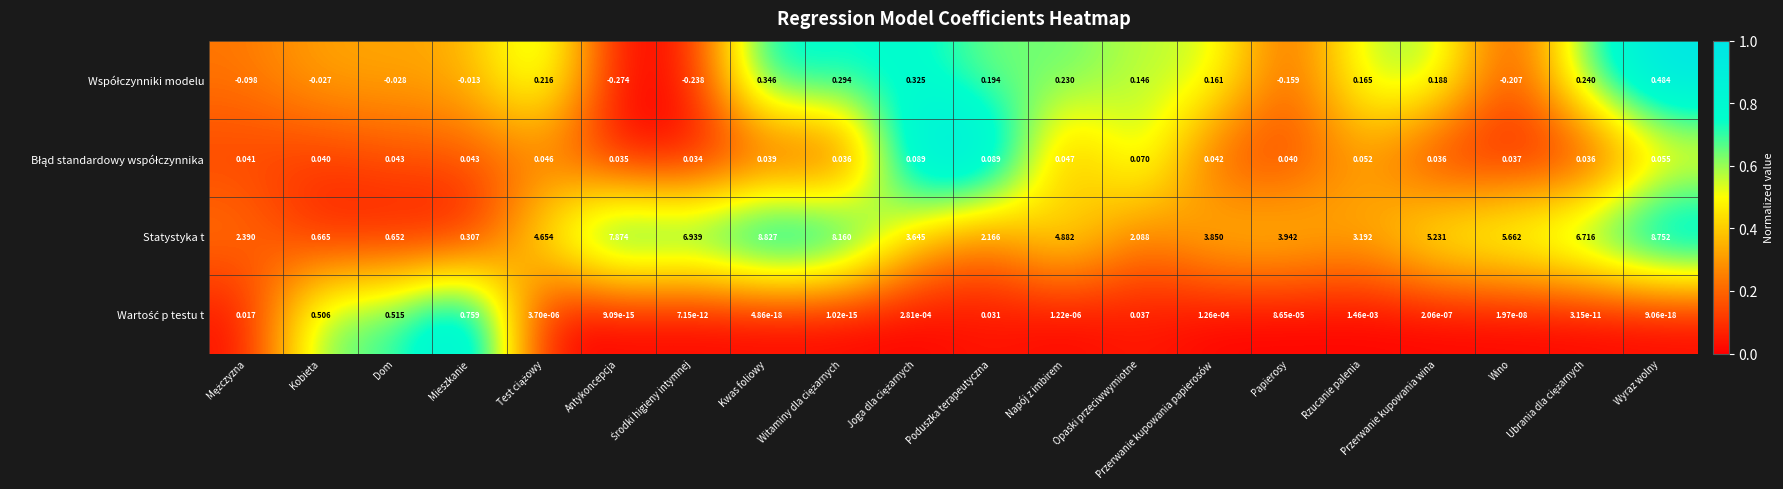

Which series has the widest spread of values?

Statystyka t